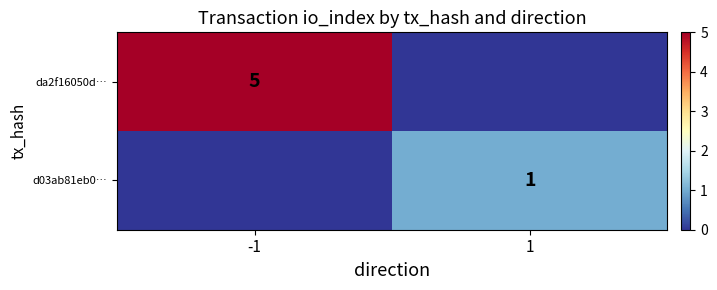

The da2f16050d… series shows 5 at -1. True or false?

True